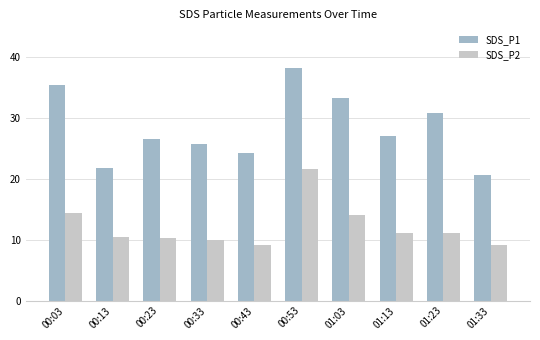

Between 00:13 and 00:53, which series saw the biggest shift?

SDS_P1